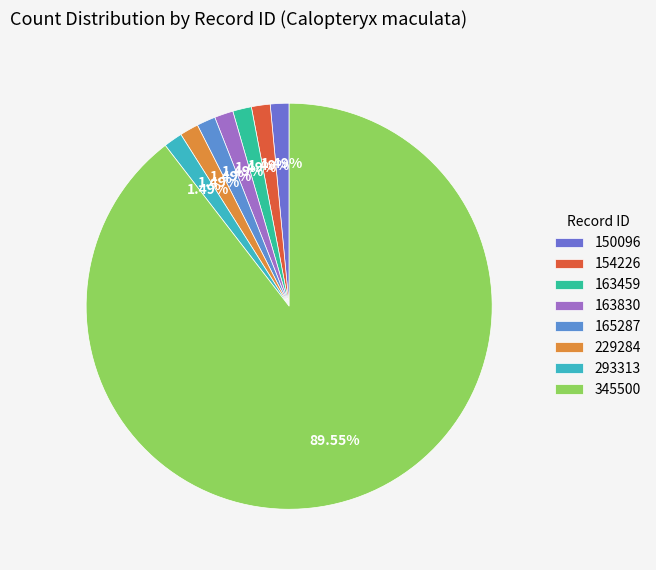

To the nearest percent, what is the difference between the largest and smallest slice percentages?

88%